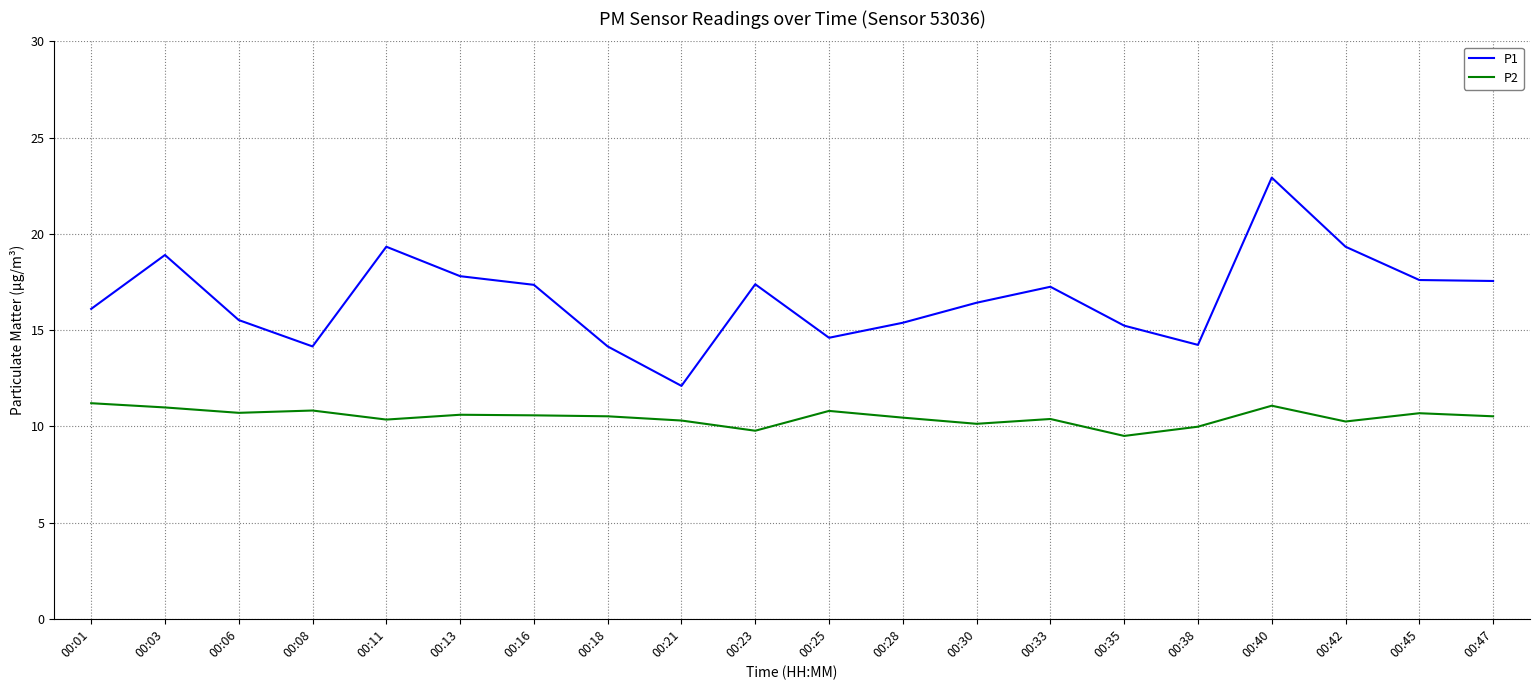

The P1 series shows 28.9 at 00:30. True or false?

False